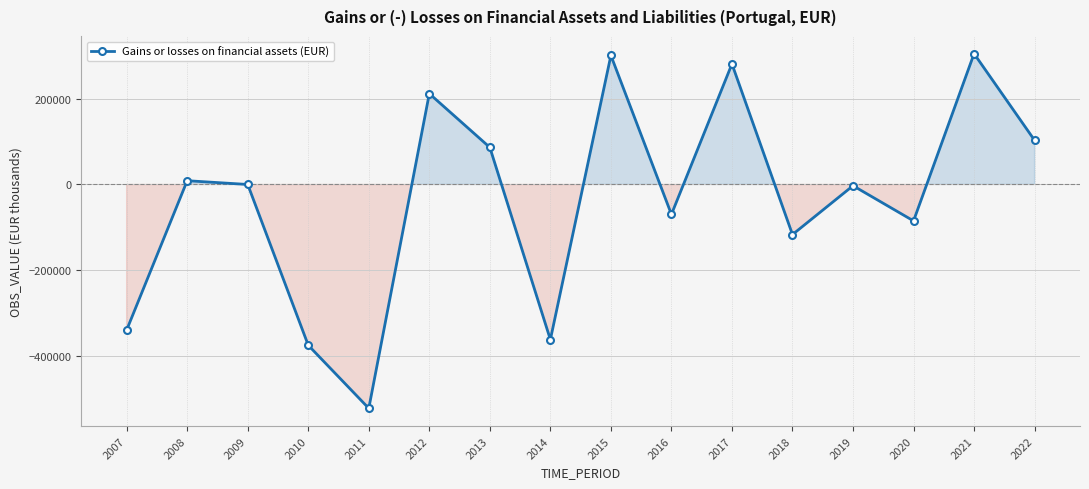

What is the greatest value displayed?

305089.0